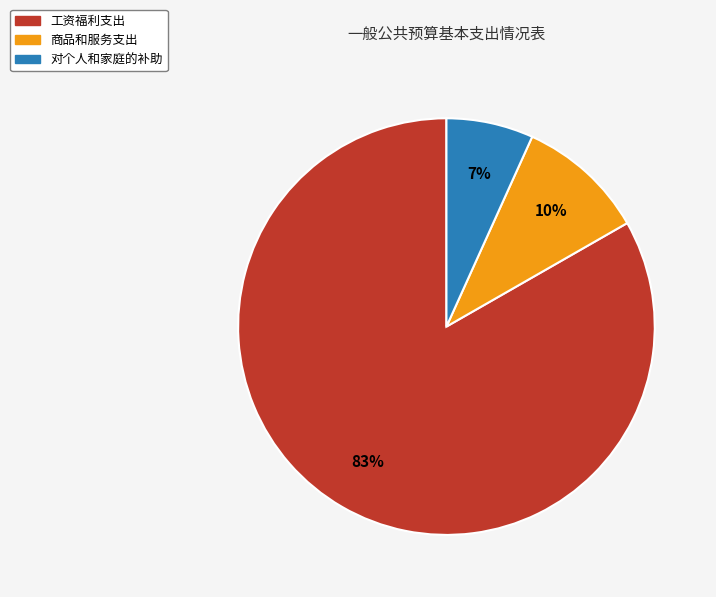

Which category has the biggest portion of the pie?

工资福利支出